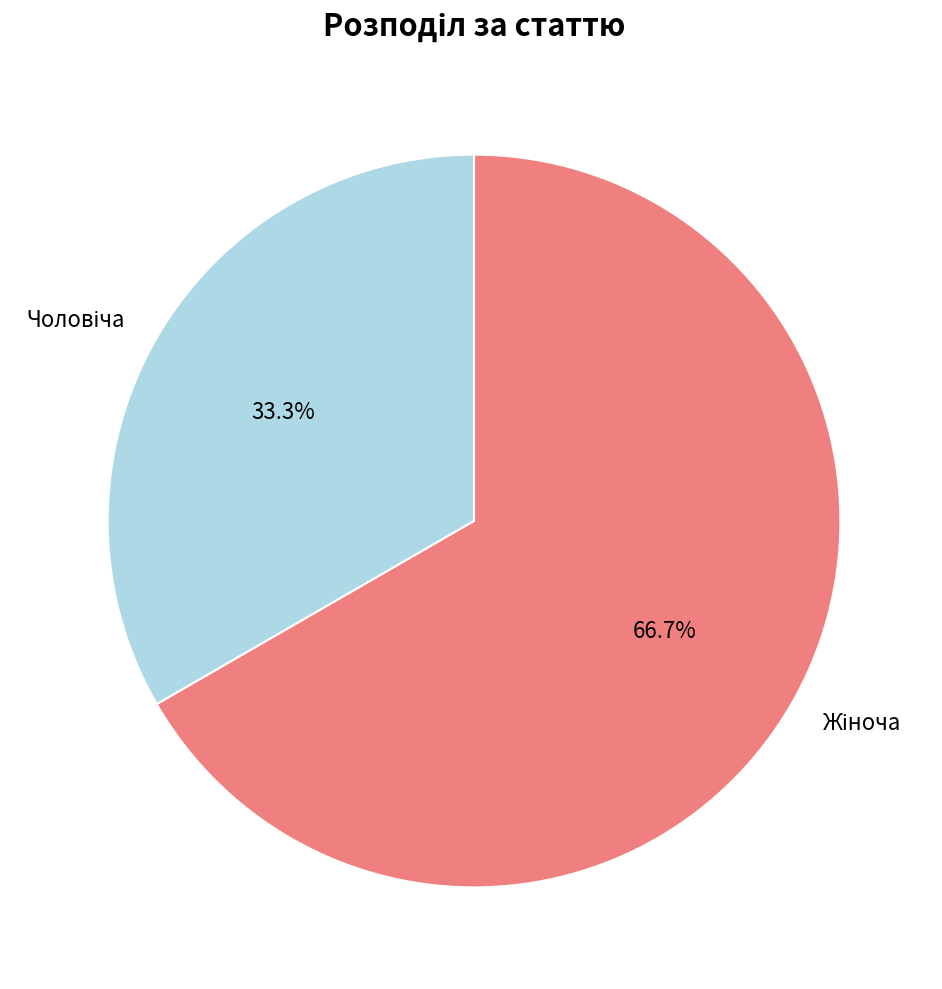

Is there any slice that represents more than half of the pie?

Yes